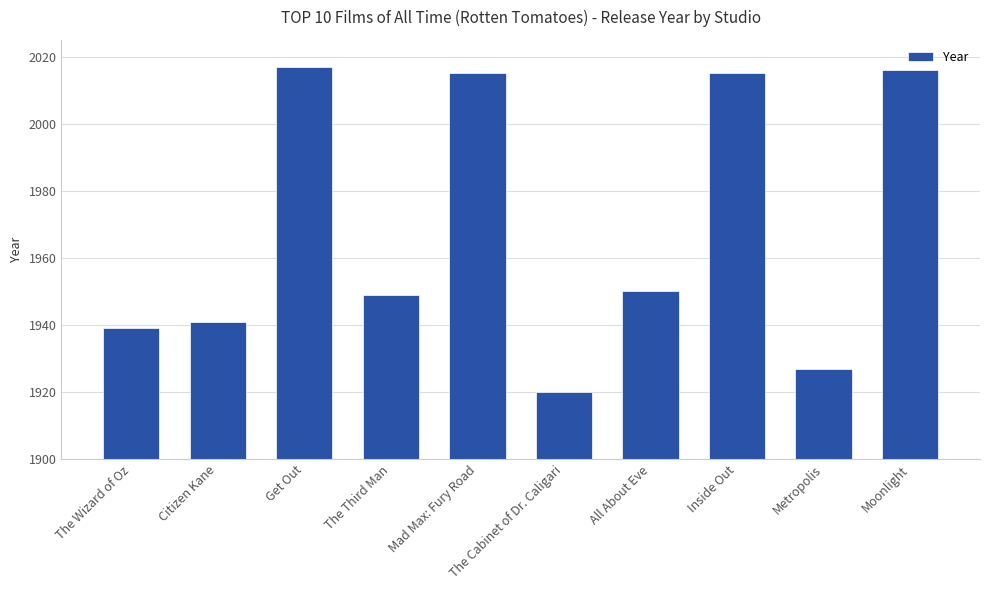

The chart shows a value of 871 at The Wizard of Oz. True or false?

False